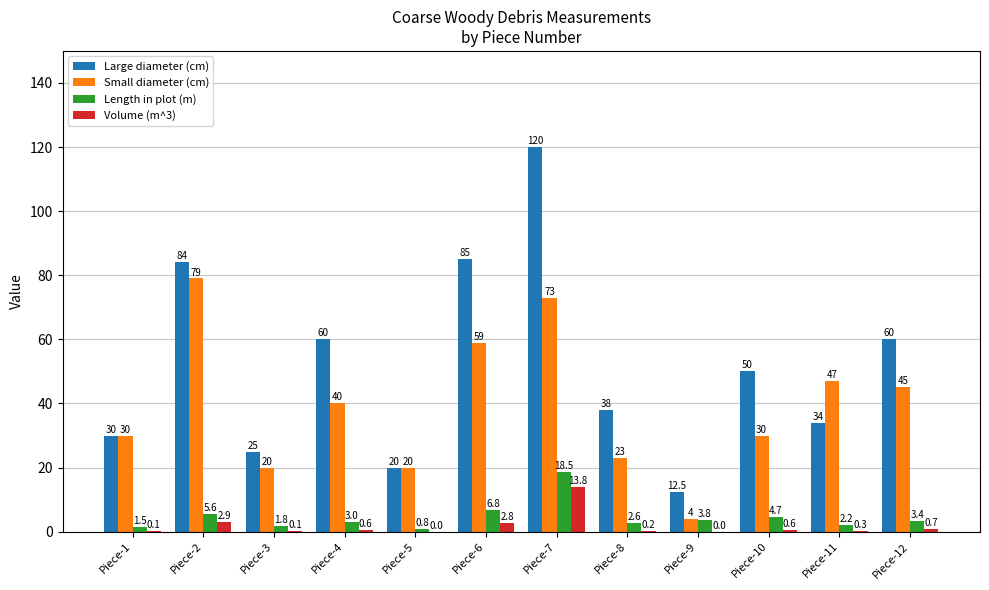

Read the Volume (m^3) value at Piece-11.

0.3